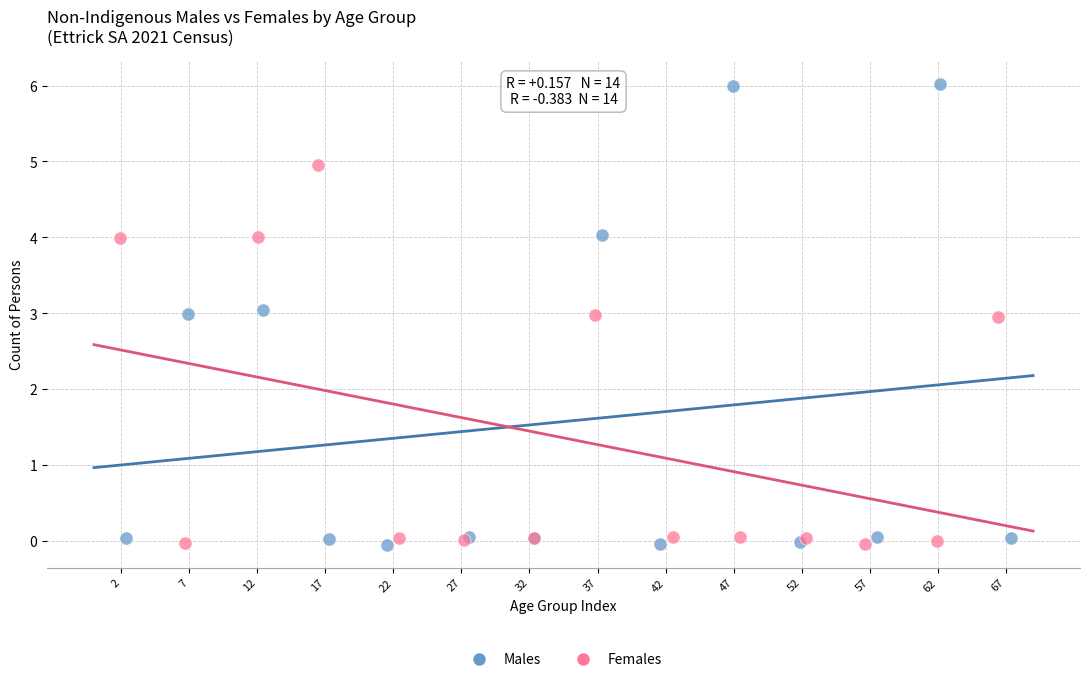

What are all the series names shown in the legend?

Males, Females